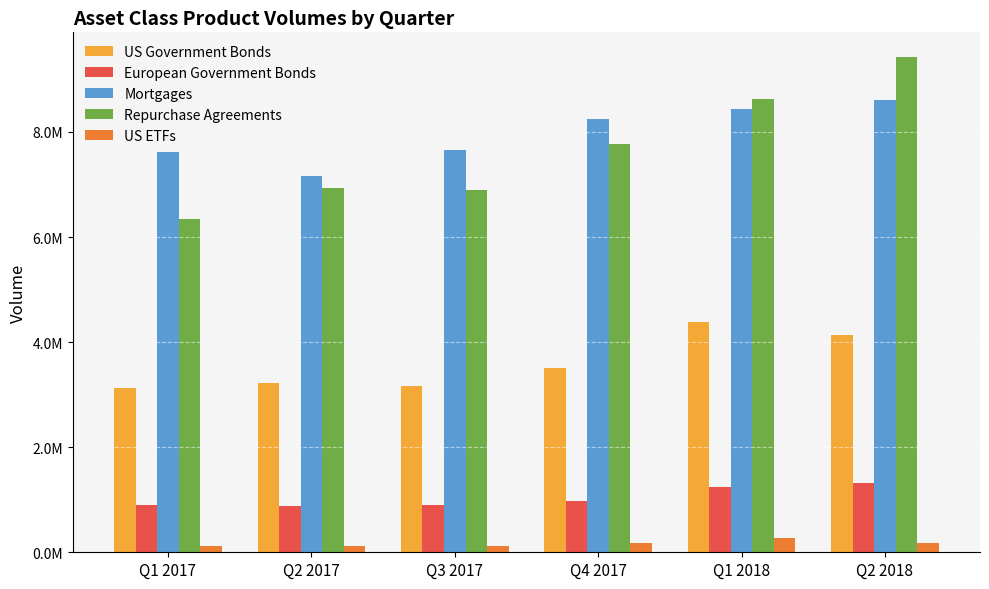

What are all the series names shown in the legend?

US Government Bonds, European Government Bonds, Mortgages, Repurchase Agreements, US ETFs